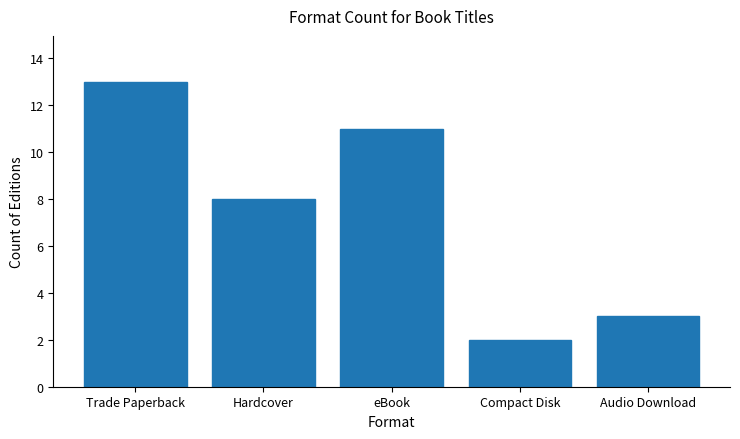

What is the label of the 3rd bar from the left?

eBook